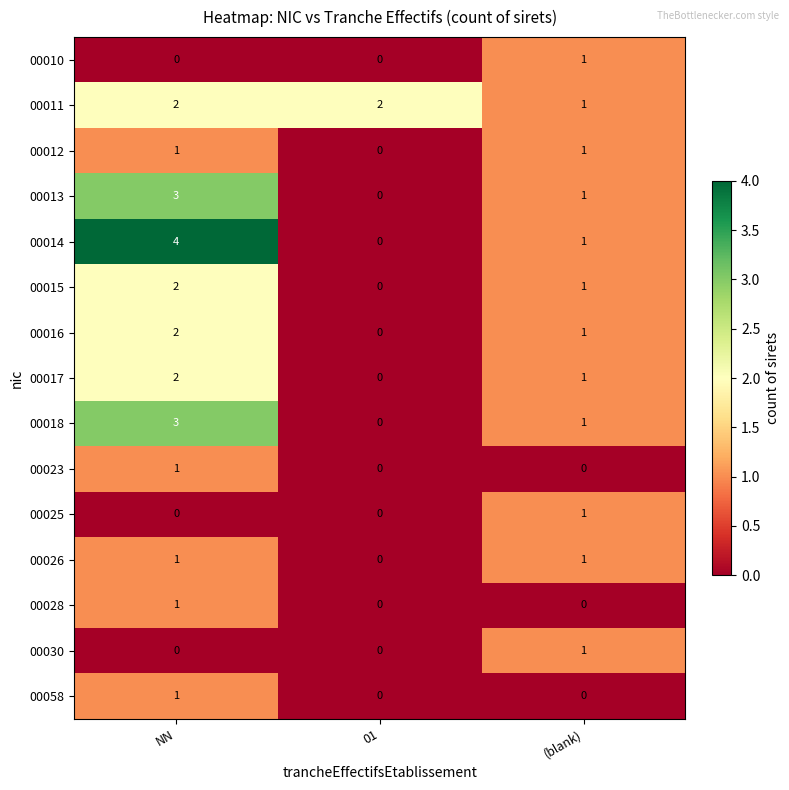

At which category is the sum across all series the highest?

NN